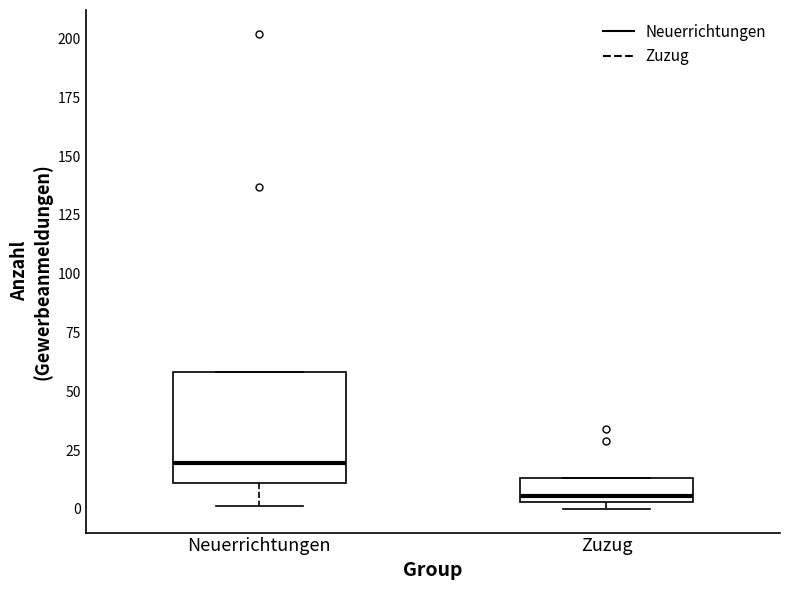

Where is the upper edge of the box for Zuzug on the y-axis? The values are not printed on the chart, so give them approximately, as read against the axis.

15